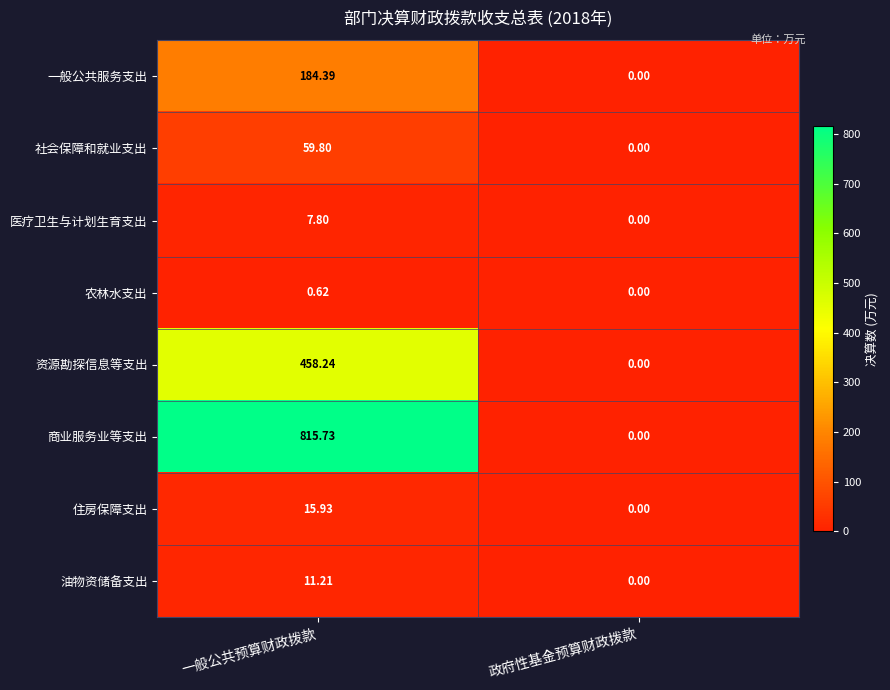

What is the total value across all series at 一般公共预算财政拨款?

1553.7